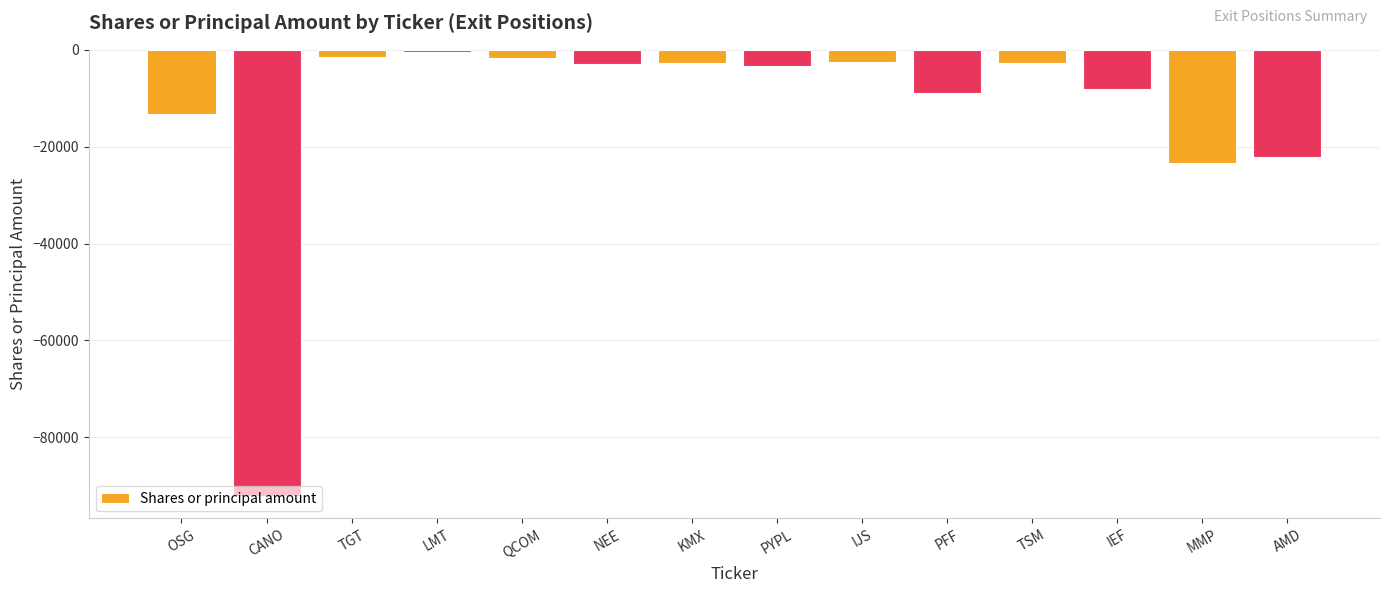

What is the change in value from CANO to NEE?

+89081